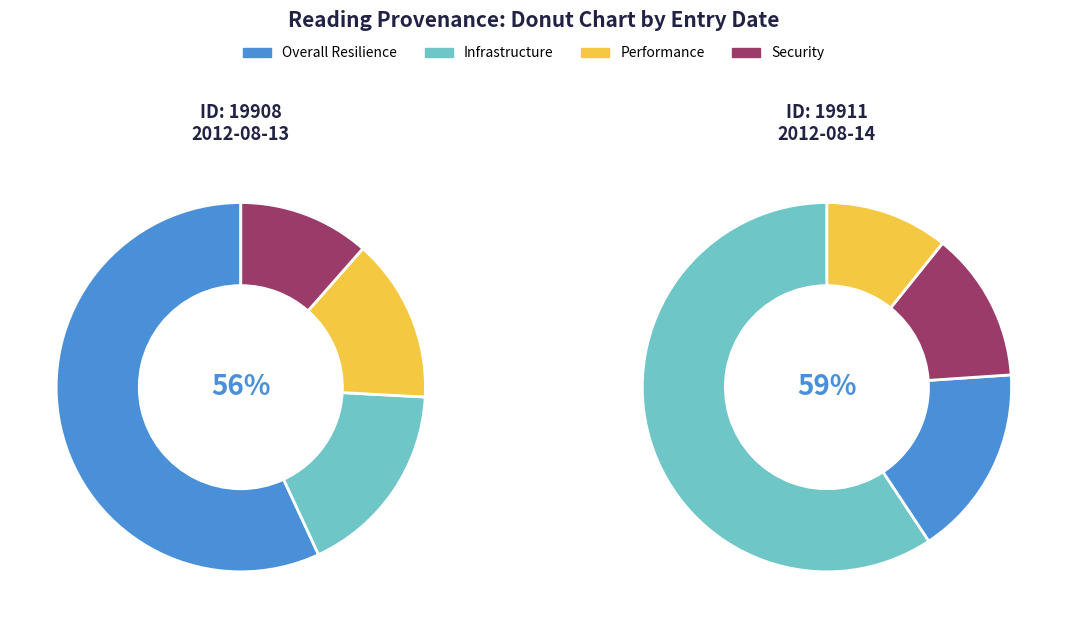

To the nearest percent, what percentage of the pie is 2012-08-14?

50%